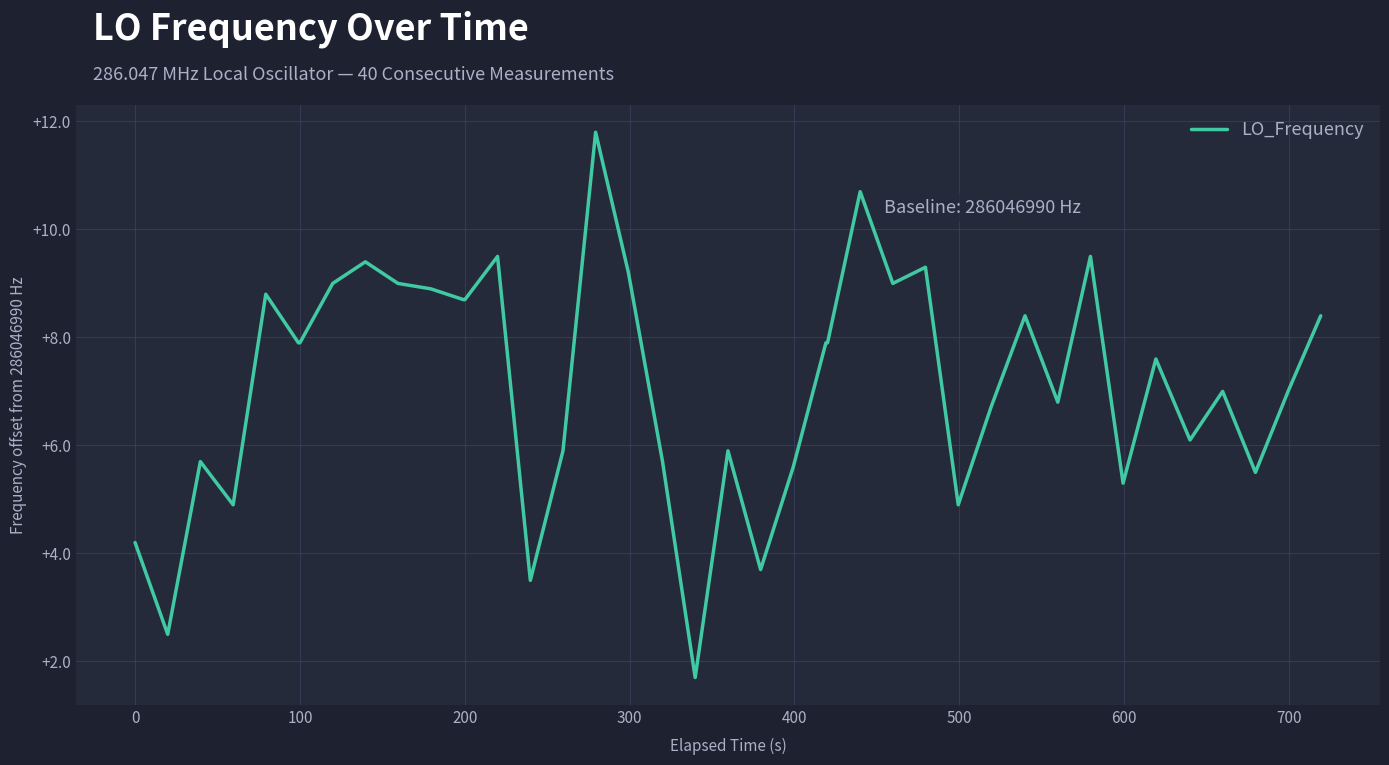

What is the greatest value displayed?

11.8